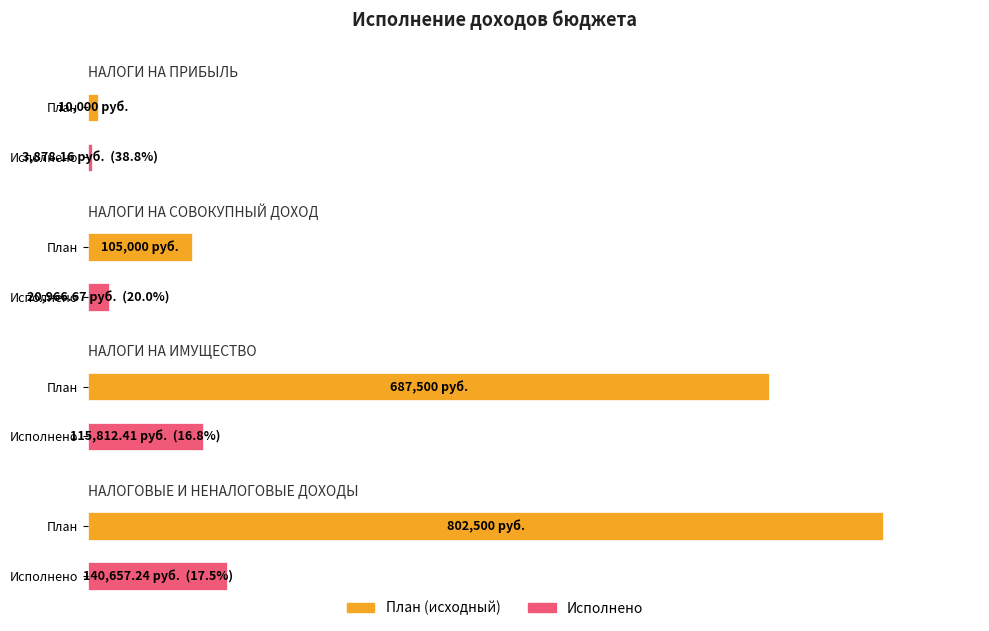

Reading right to left, transcribe all the data shown in this chart.

План (исходный): НАЛОГОВЫЕ И НЕНАЛОГОВЫЕ ДОХОДЫ=802500.0	НАЛОГИ НА ИМУЩЕСТВО=687500.0	НАЛОГИ НА СОВОКУПНЫЙ ДОХОД=105000.0	НАЛОГИ НА ПРИБЫЛЬ=10000.0
Исполнено: НАЛОГОВЫЕ И НЕНАЛОГОВЫЕ ДОХОДЫ=140657.2	НАЛОГИ НА ИМУЩЕСТВО=115812.4	НАЛОГИ НА СОВОКУПНЫЙ ДОХОД=20966.7	НАЛОГИ НА ПРИБЫЛЬ=3878.2